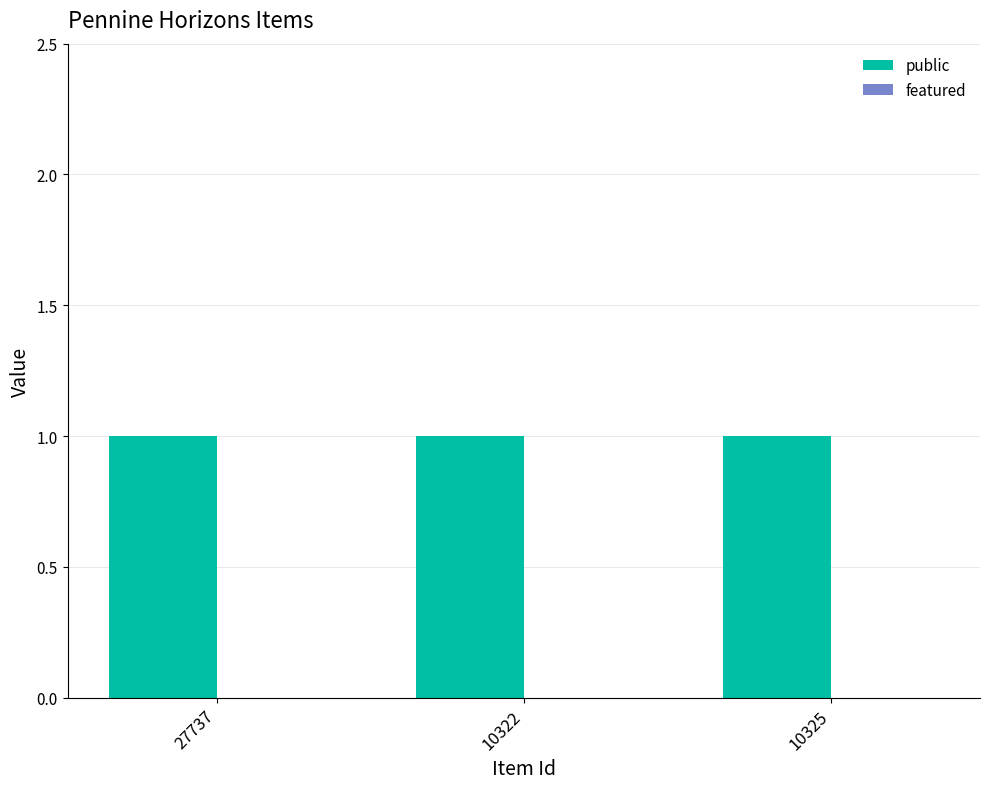

What are all the series names shown in the legend?

public, featured